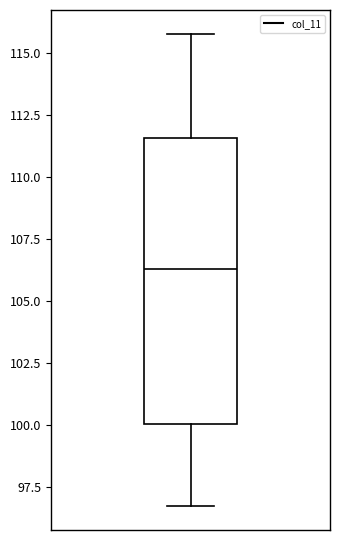

Read this box plot against the y-axis: the position of the median line, the range covered by the box, and the ends of both whiskers. The values are not printed on the chart, so give them approximately, as read against the axis.

median 106.5, box 100.0 to 111.5, whiskers 96.5 to 116.0